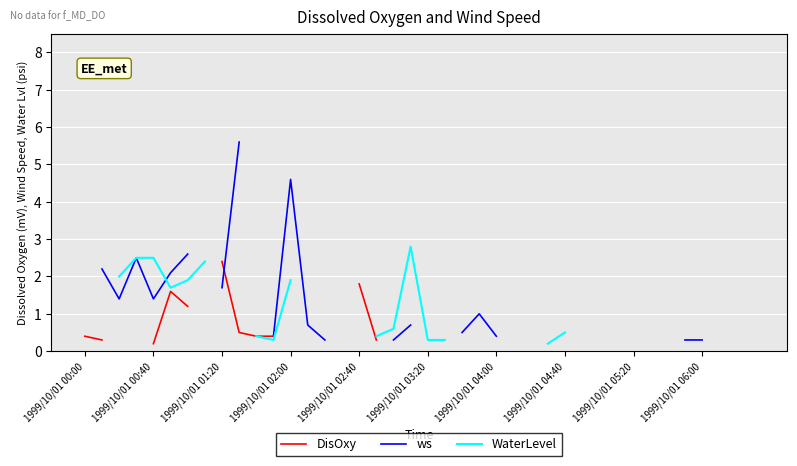

Rank the series by their average value, from lowest to highest.

DisOxy, ws, WaterLevel